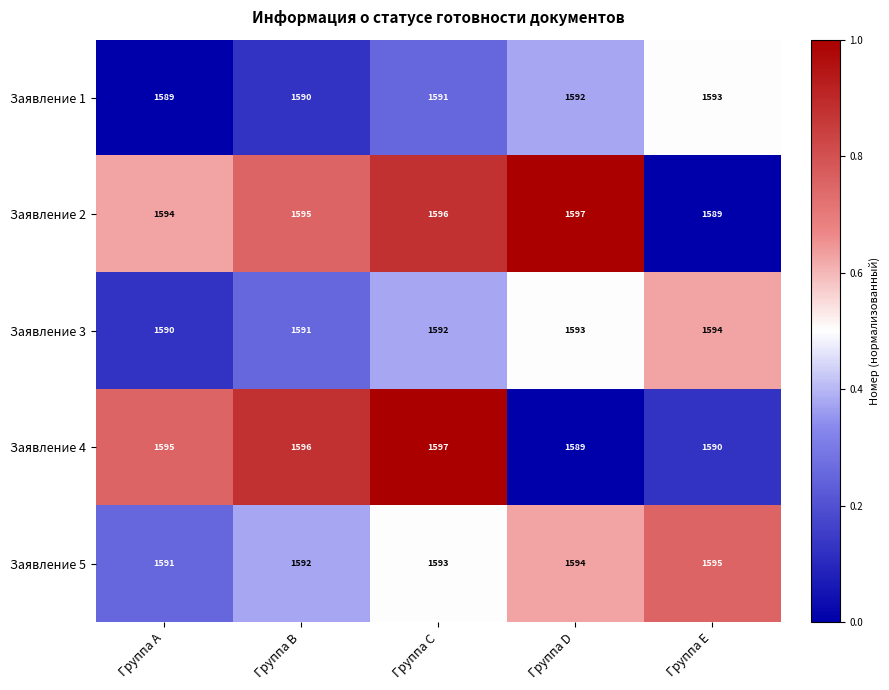

What is the spread (max minus min) of values at Группа D?

8